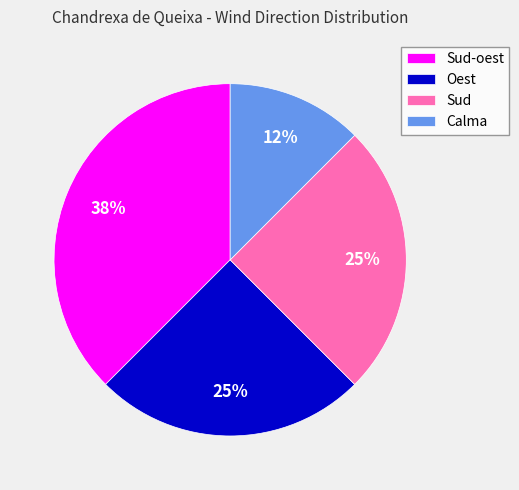

What is the ratio of the value at Sud to the value at Oest?

1.0